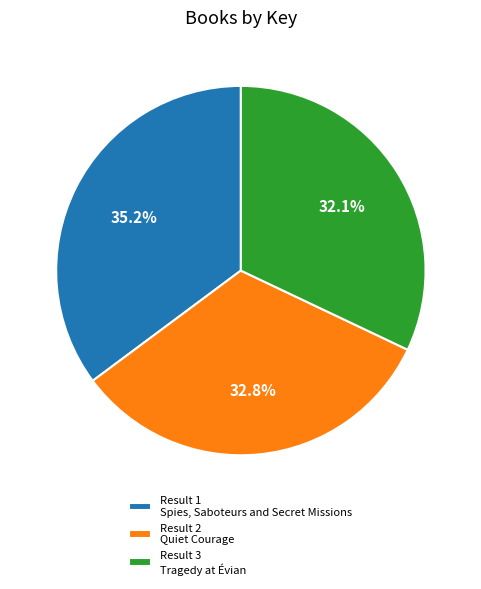

How much of the chart is everything except Result 3 Tragedy at Évian?

67.9%